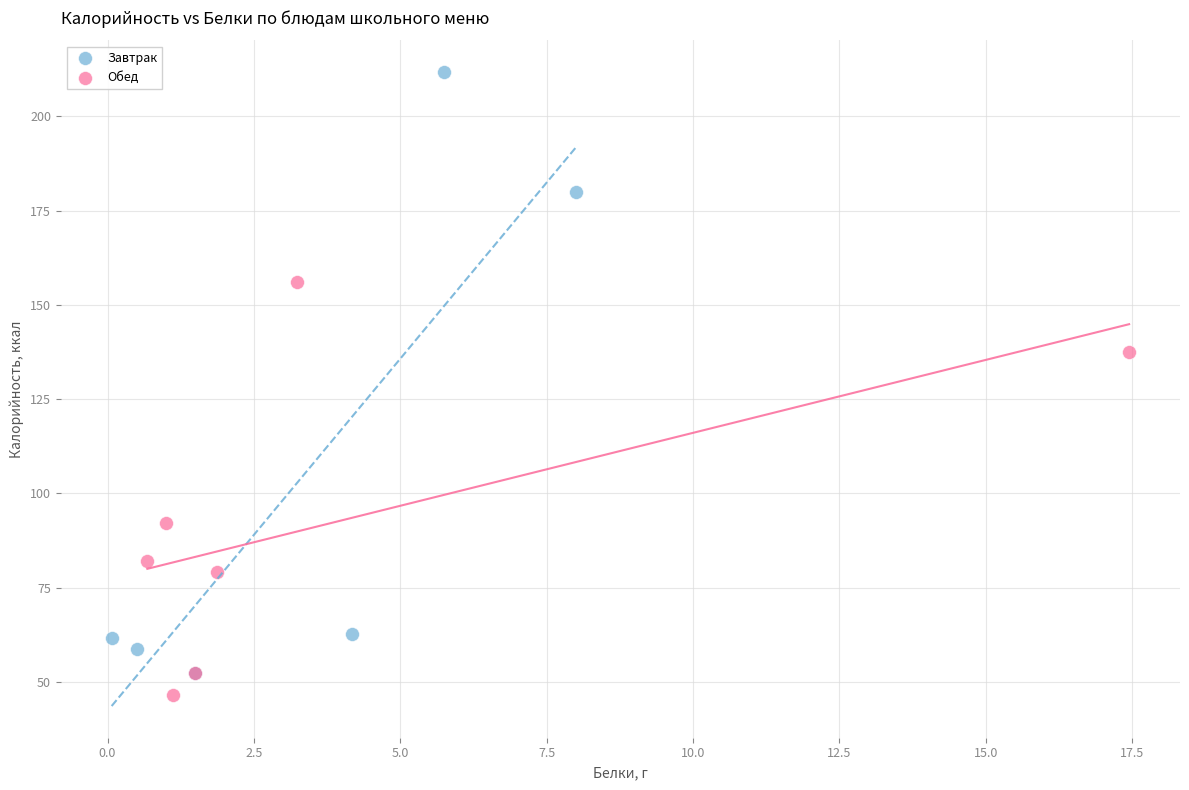

Which series contains the highest Y value?

Завтрак